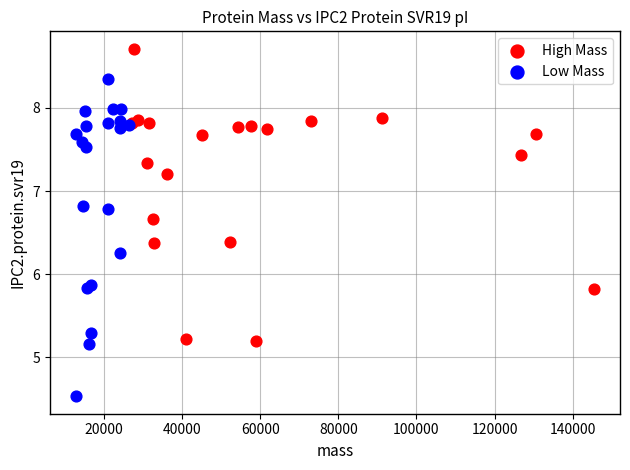

Which series reaches the maximum Y coordinate?

High Mass